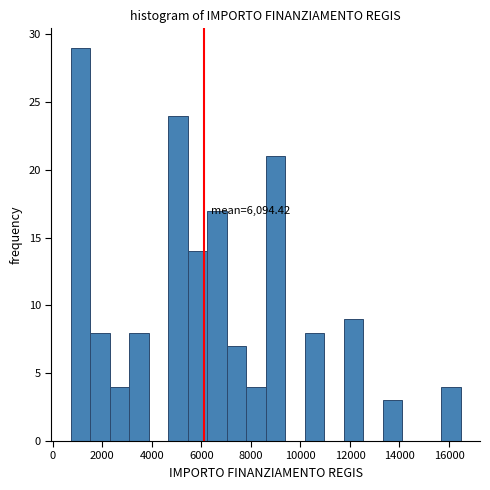

Read against the x-axis, roughly where is the centre of the tallest bar?

1200